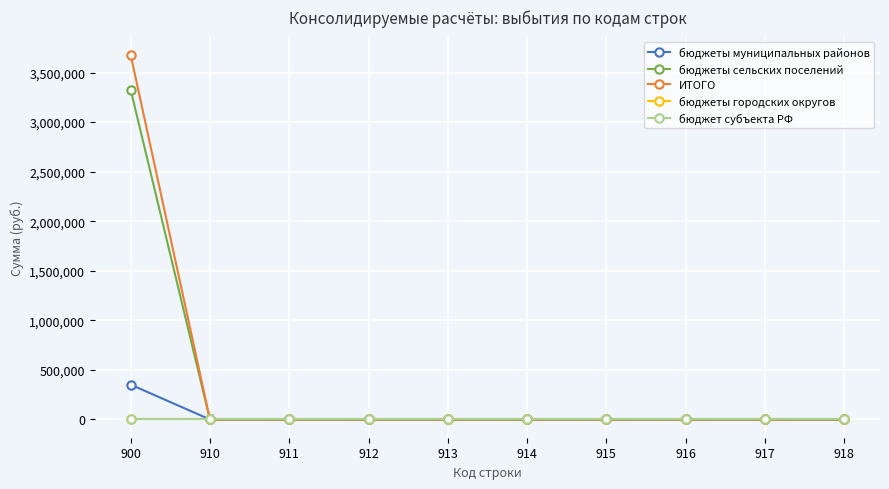

What is the greatest value displayed?

3678321.0